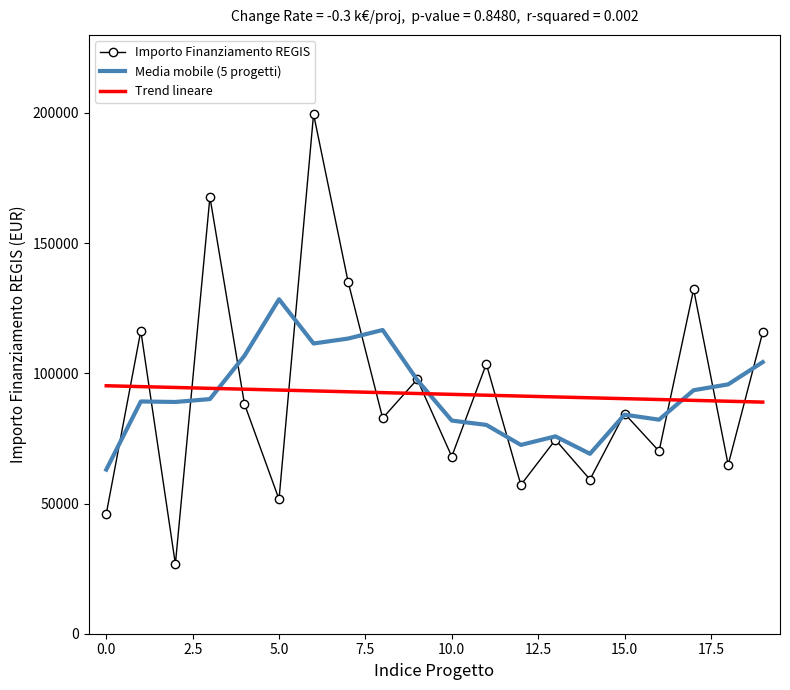

What is the sum of all Trend lineare values?

1842045.2